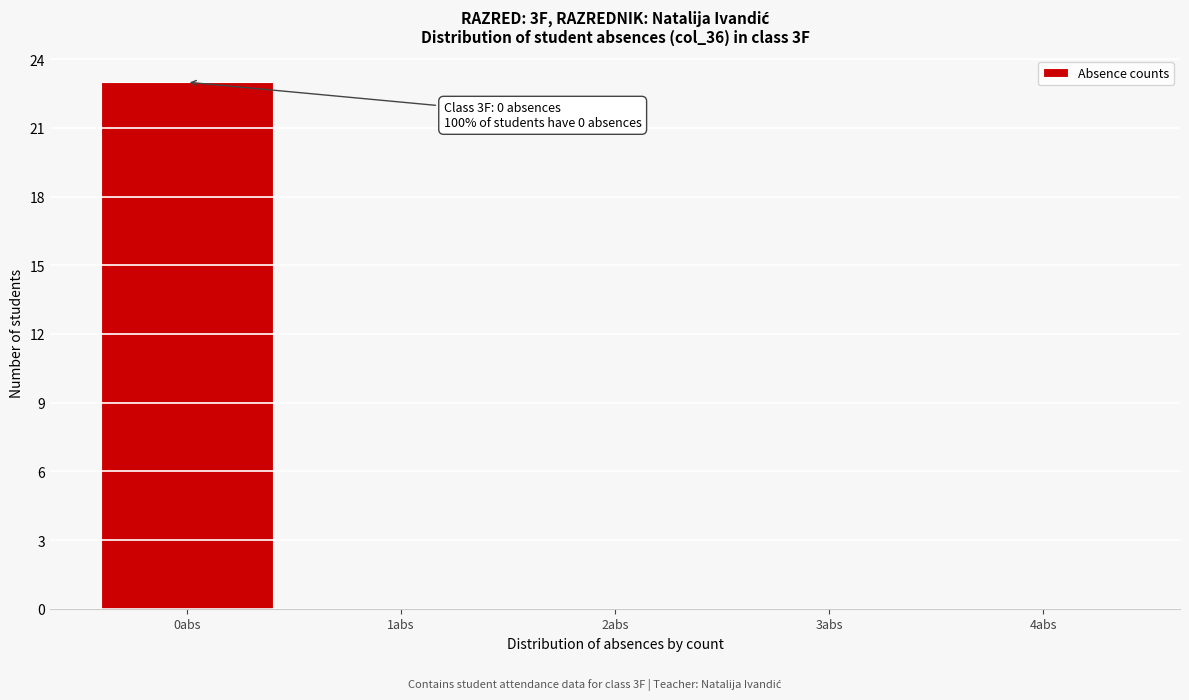

Reading left to right, what are all the values shown in this chart?

0abs=23	1abs=0	2abs=0	3abs=0	4abs=0